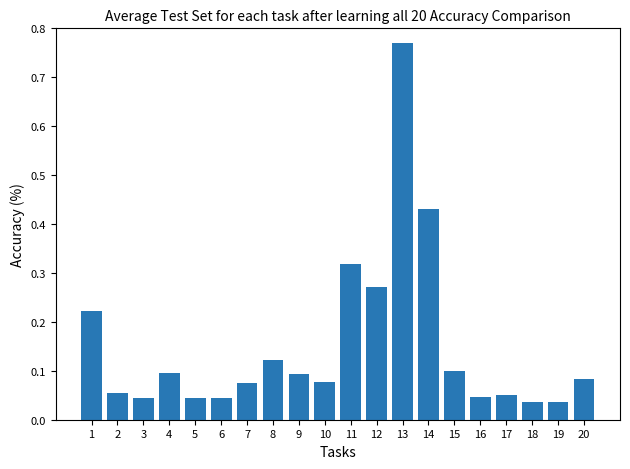

The chart shows a value of 0.2 at 13. True or false?

False